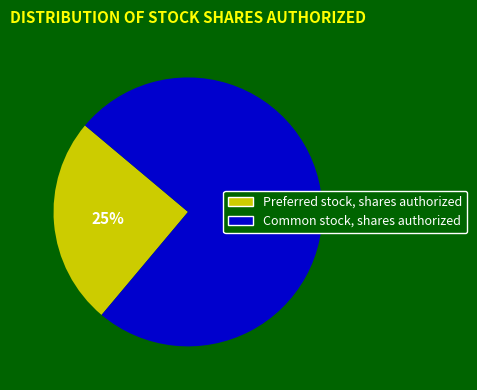

To the nearest percent, what portion does Preferred stock, shares authorized represent?

25%